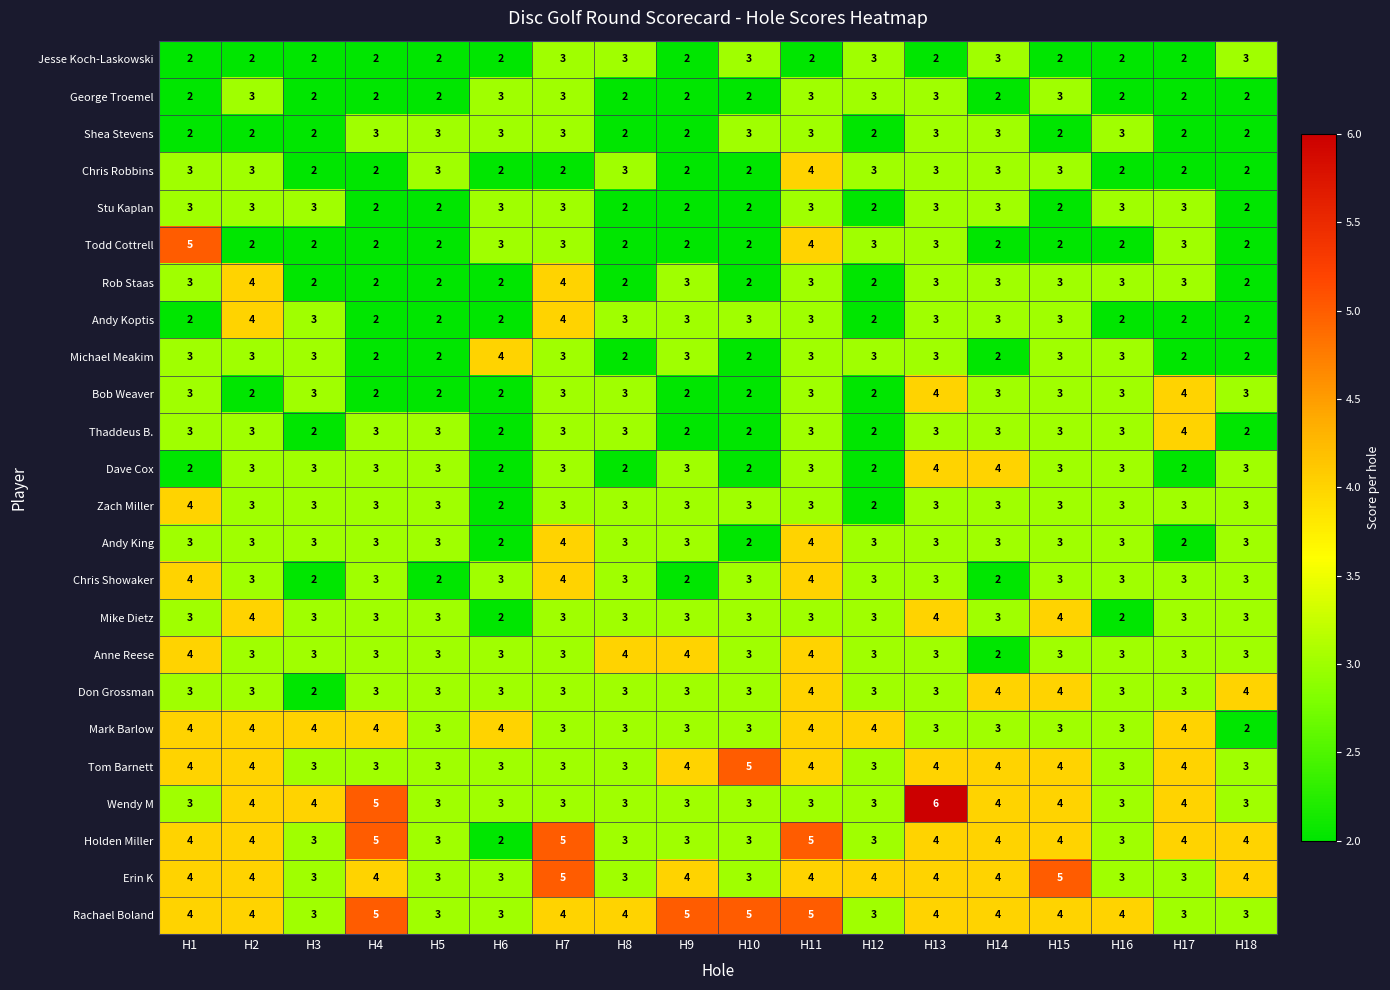

Read the Chris Robbins value at H5.

3